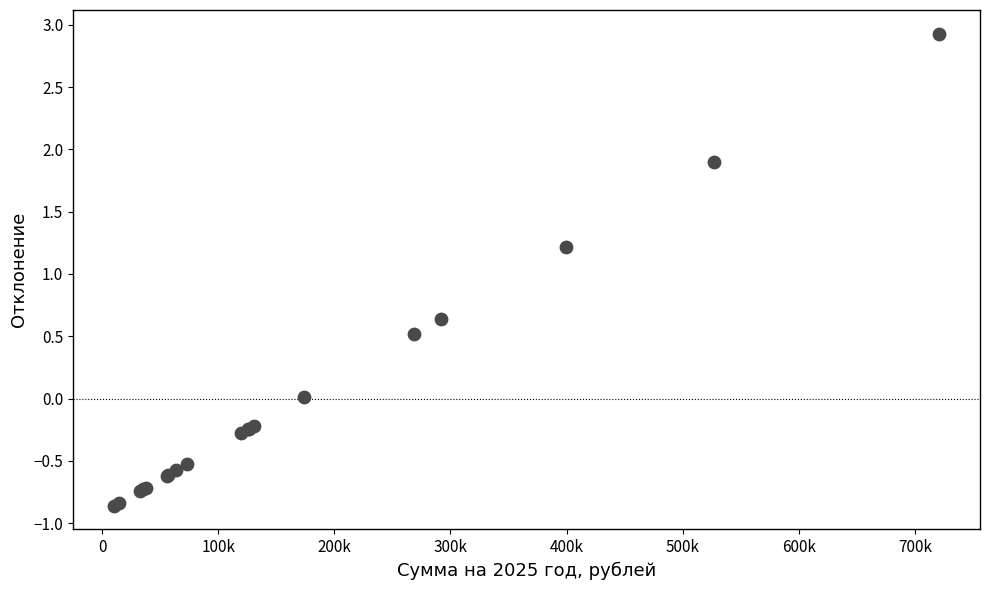

What Y value in the scatter plot is closest to 1?

1.2